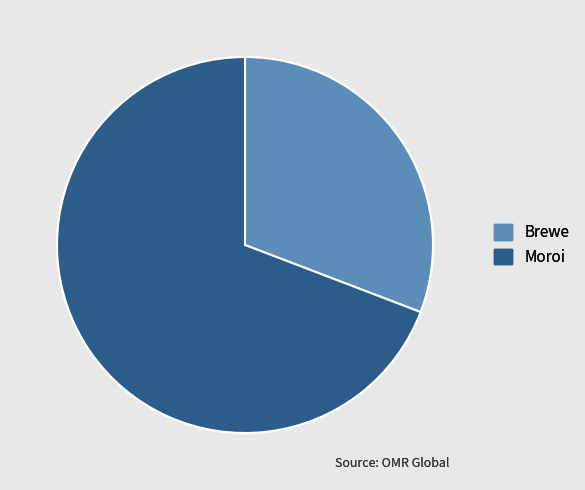

How many slices are in this pie chart?

2